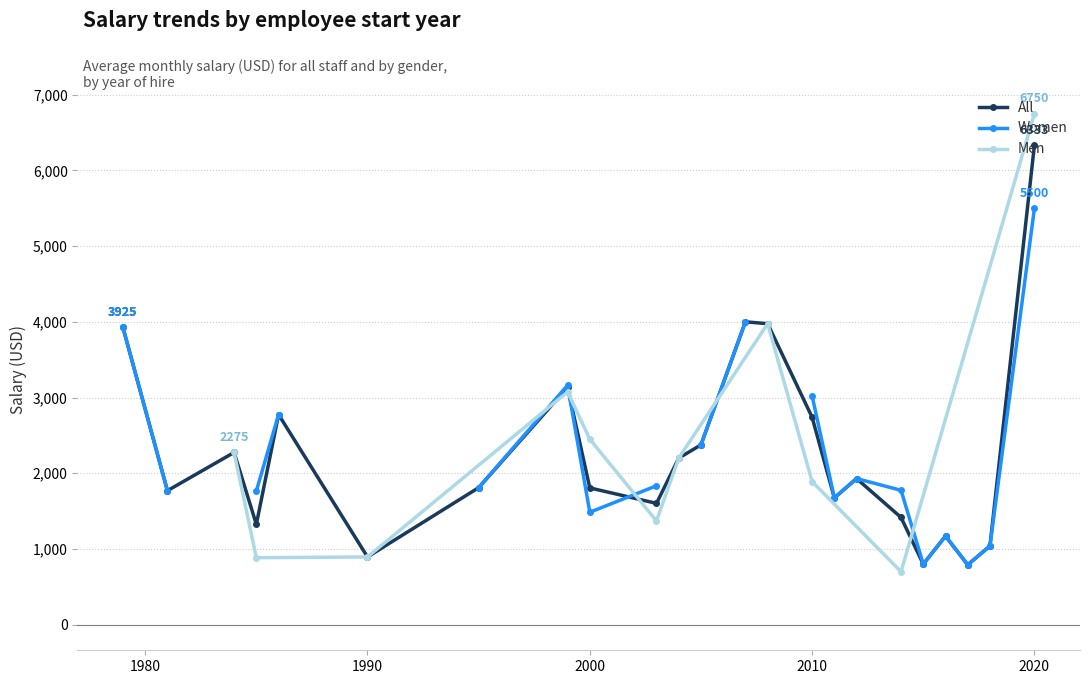

In All, how many points are higher than both neighbors (excluding endpoints)?

6